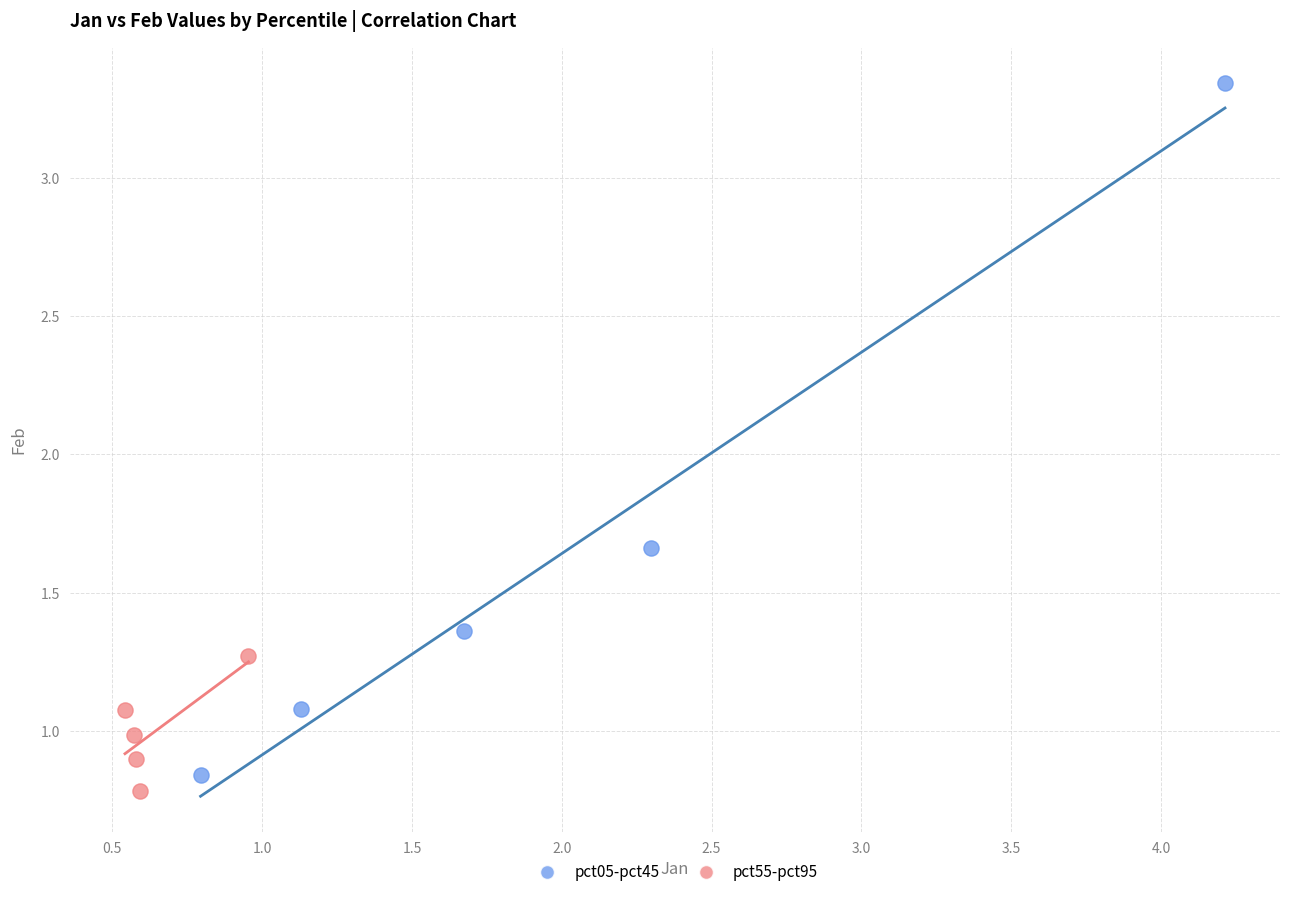

Which series has the widest spread of Y values?

pct05-pct45